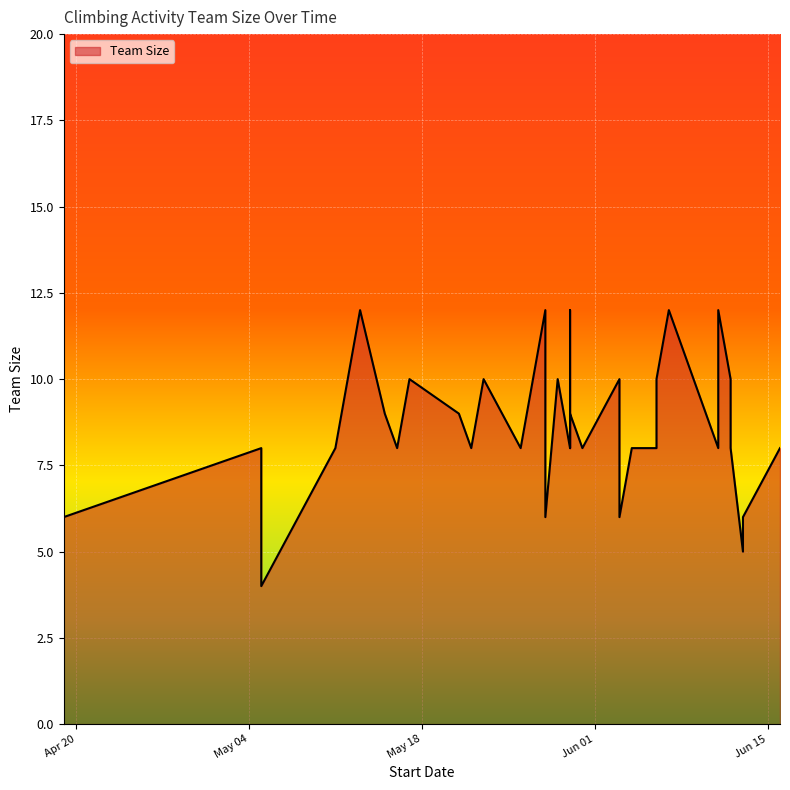

How many data points are above 8?

17